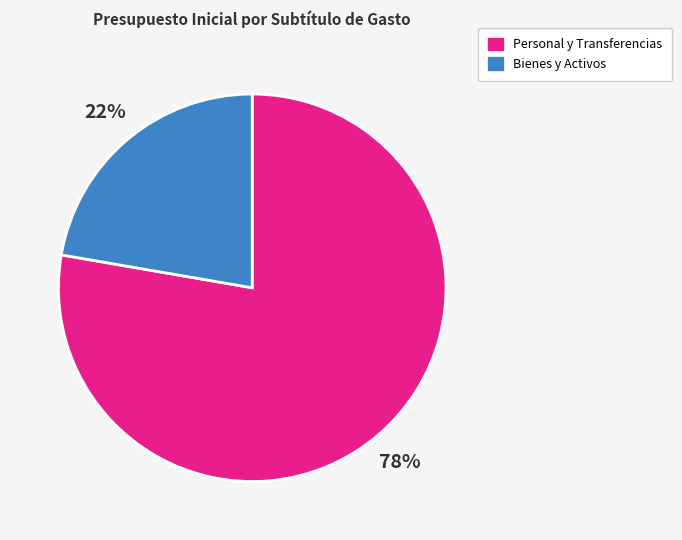

Is there any slice that represents more than half of the pie?

Yes